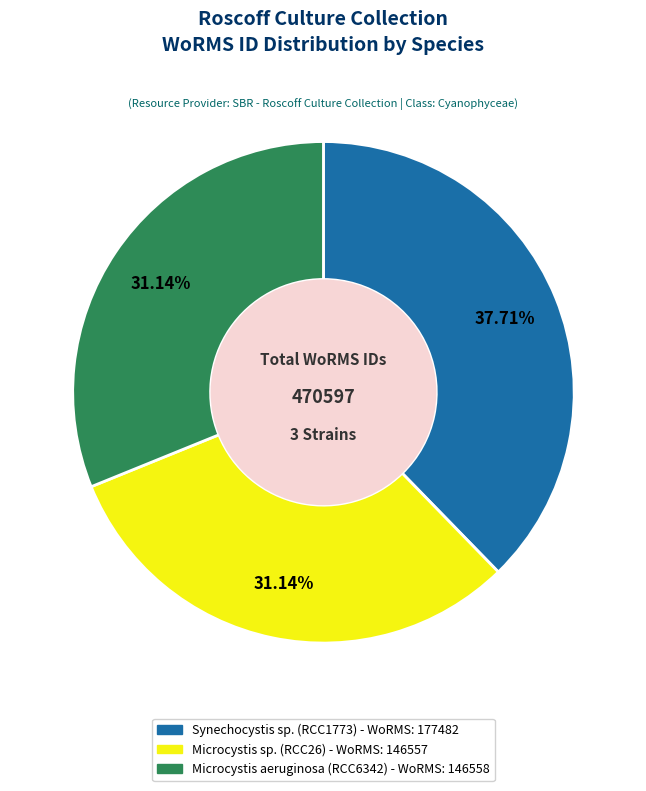

To the nearest percent, what is the difference between the largest and smallest slice percentages?

7%